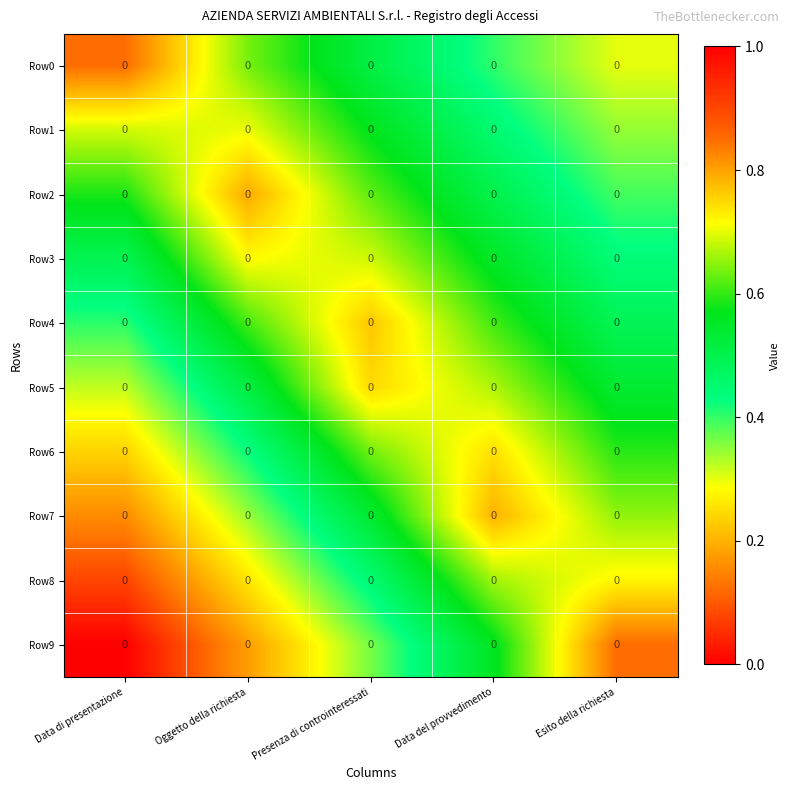

What is the difference between the maximum and second lowest values in the Row0 series?

0.4